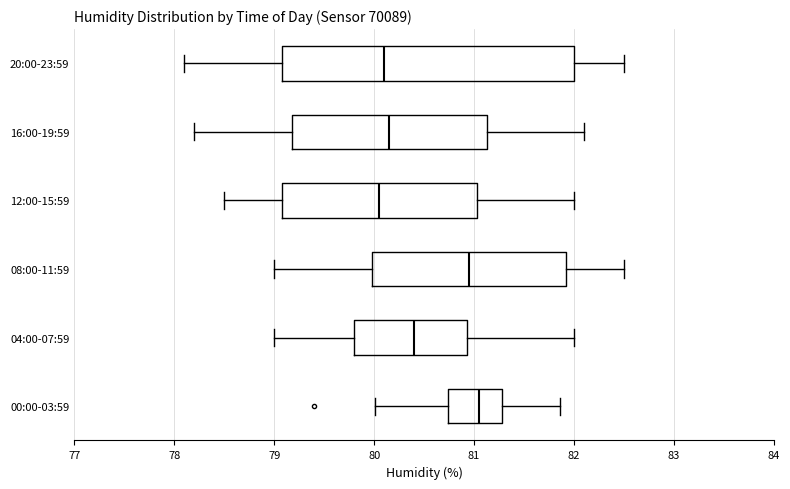

Comparing the boxes themselves (not the whiskers), which one is the widest?

20:00-23:59